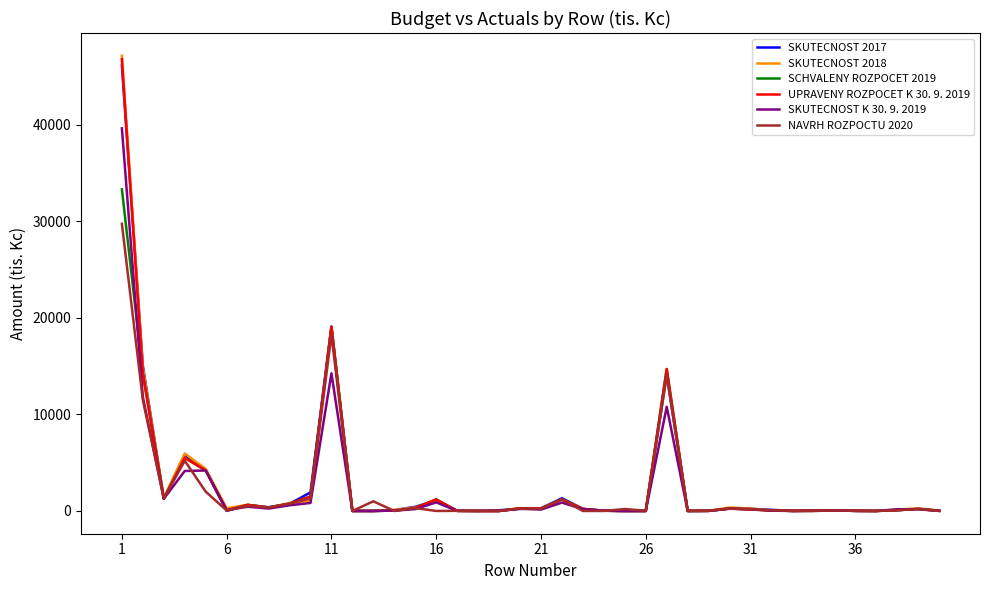

Which series has the largest range (max minus min)?

SKUTECNOST 2018